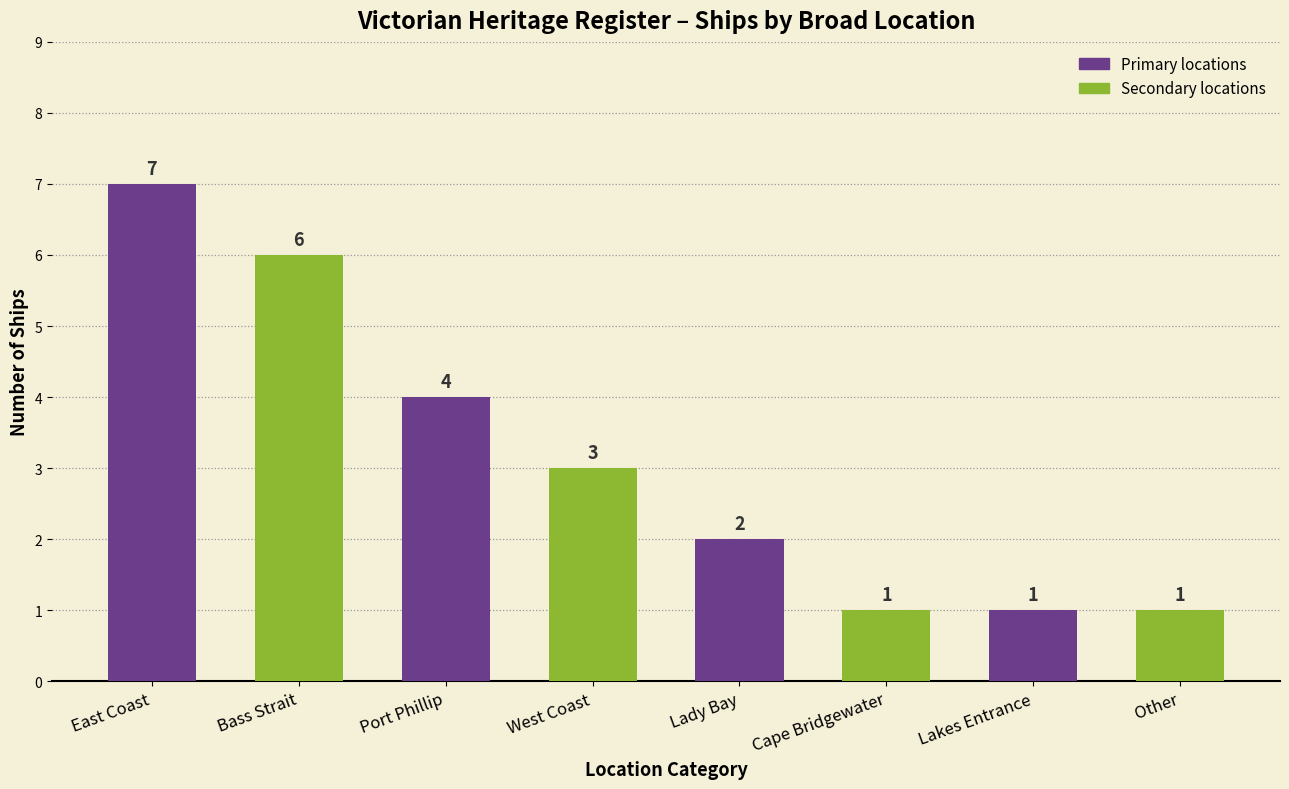

Reading left to right, extract all data points from this chart.

East Coast=7	Bass Strait=6	Port Phillip=4	West Coast=3	Lady Bay=2	Cape Bridgewater=1	Lakes Entrance=1	Other=1